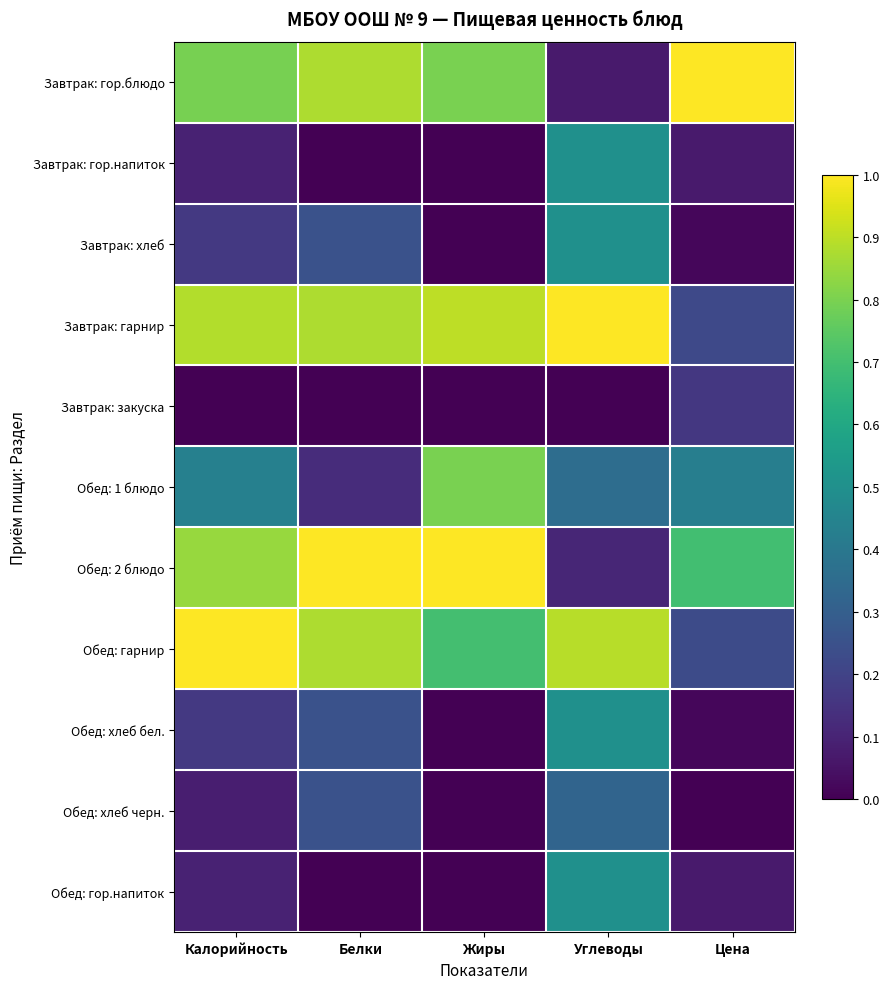

At how many categories does at least one series exceed 0?

5